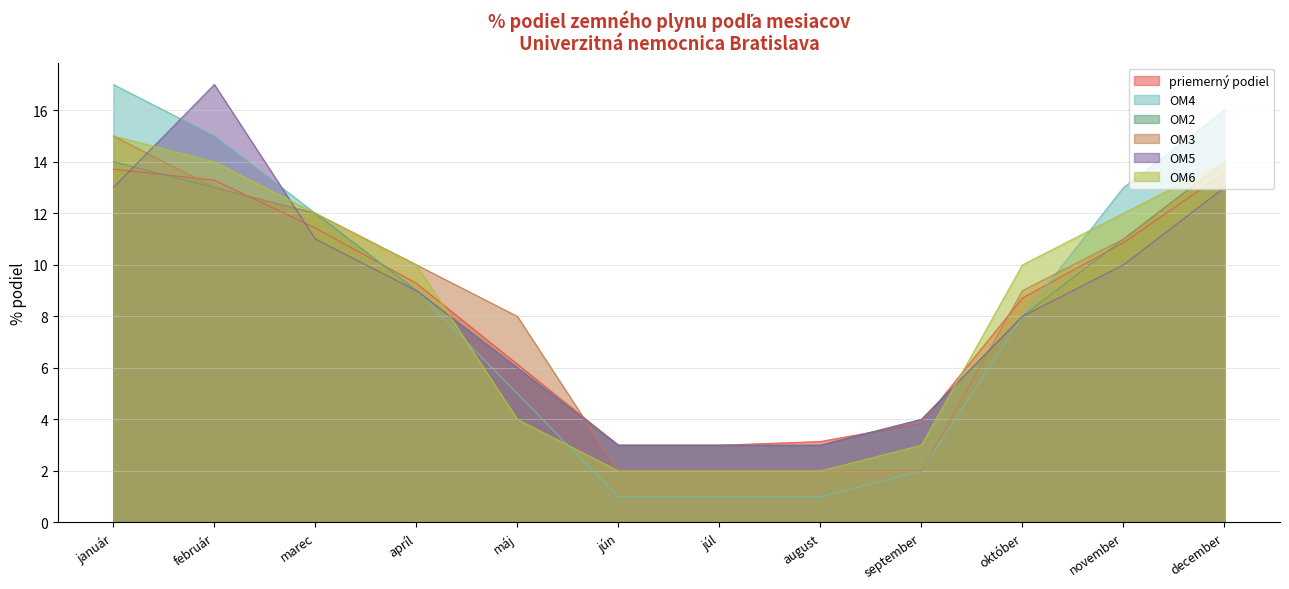

What is the sum of all OM2 values?

100.0